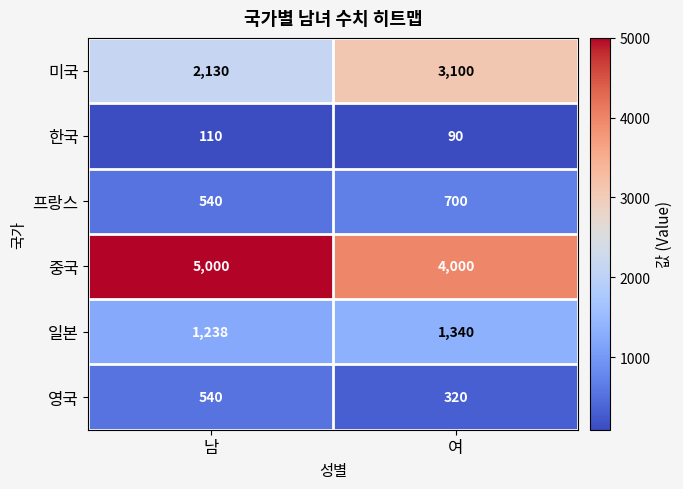

At 여, list the series in order from smallest to largest.

한국, 영국, 프랑스, 일본, 미국, 중국